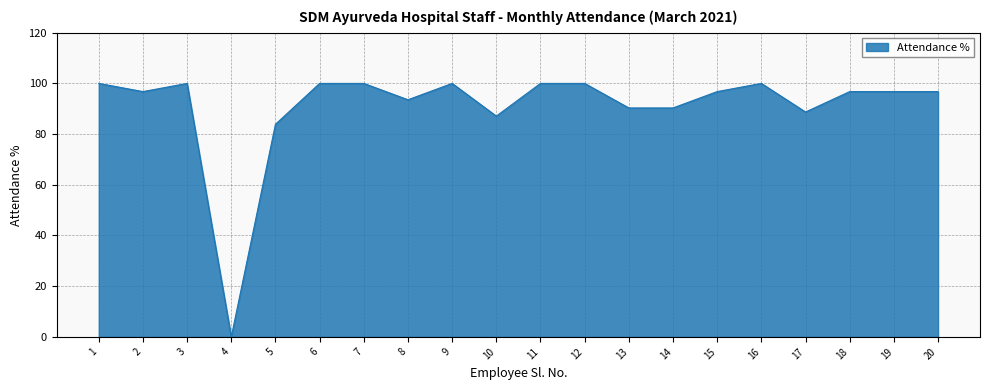

Approximately how many times larger is the value at 11 compared to 1?

1.0